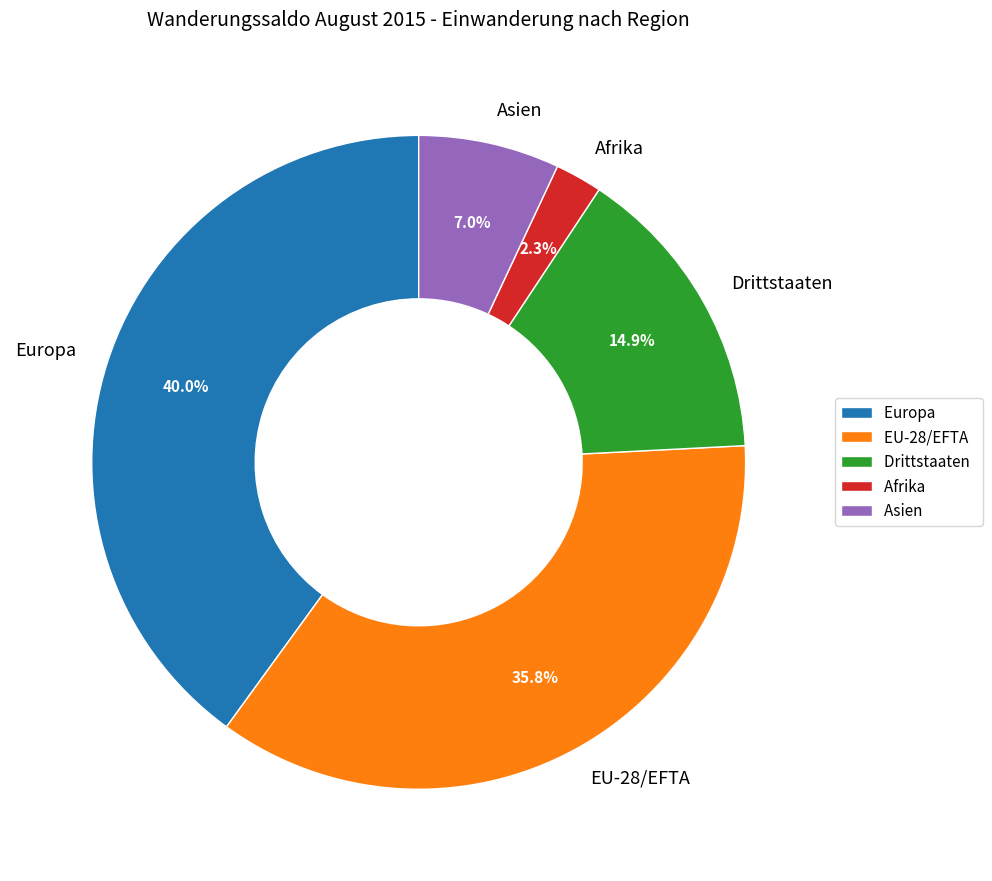

Which slice is the smallest?

Afrika